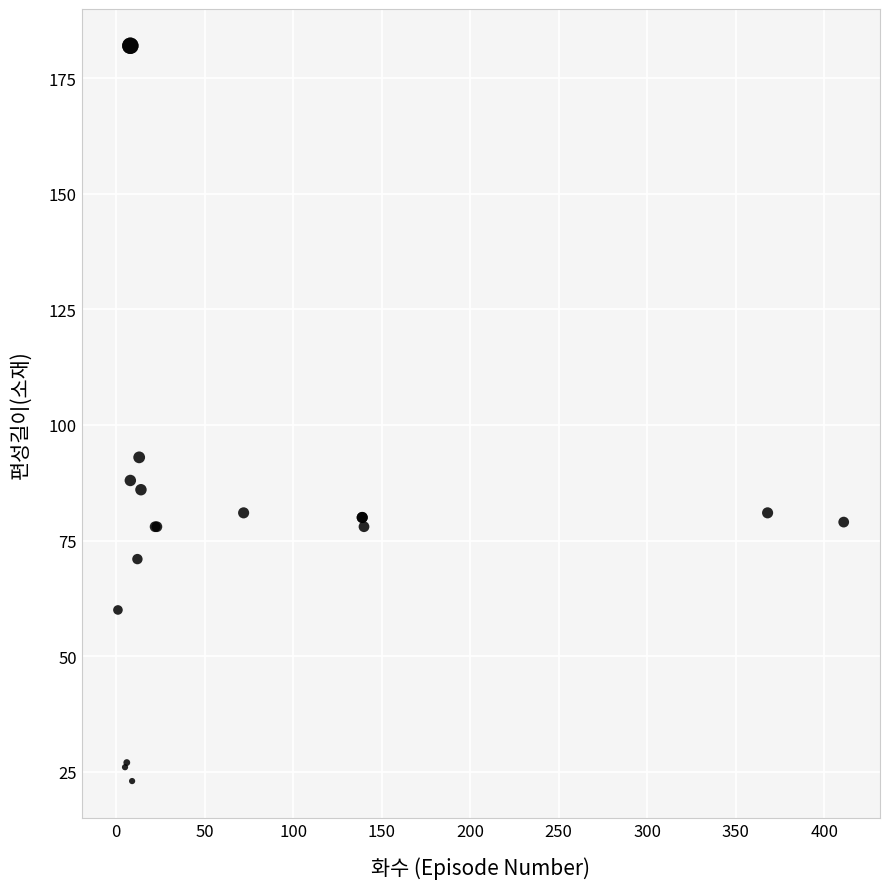

What Y value in the scatter plot is closest to 102?

93